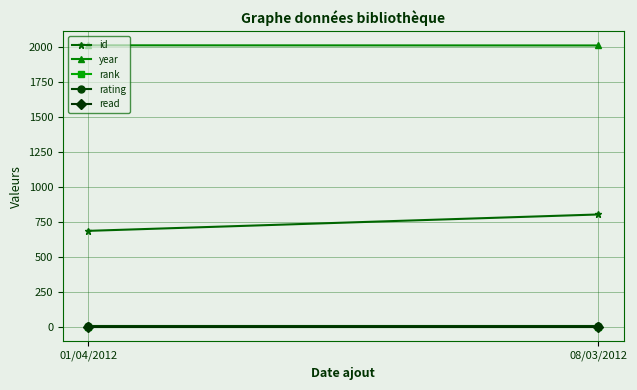

True or false: year has a value of 1002 at 01/04/2012.

False